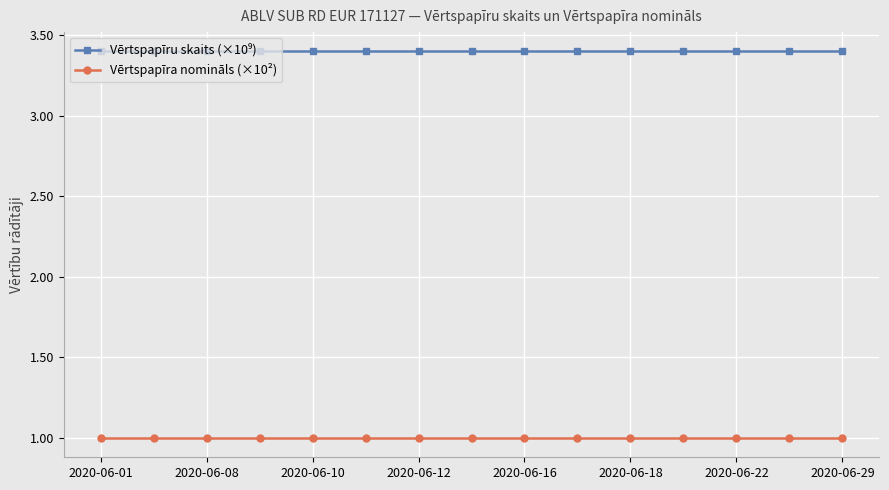

Is this an area chart (filled region under the line)?

No